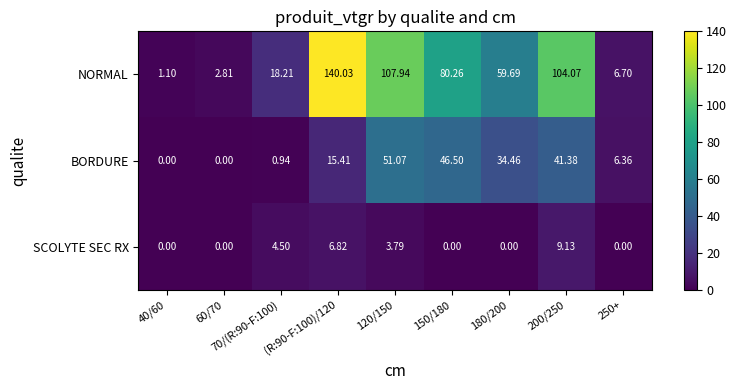

Is the value of NORMAL at 150/180 greater than the value of SCOLYTE SEC RX at 40/60?

Yes